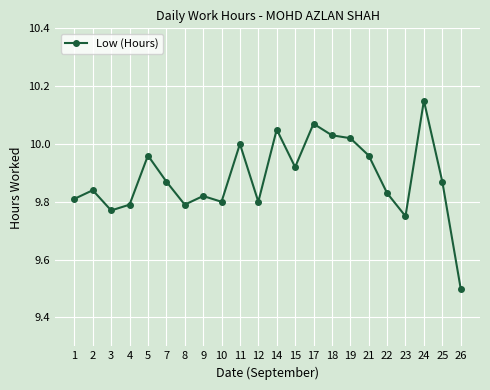

Is this an area chart (filled region under the line)?

No